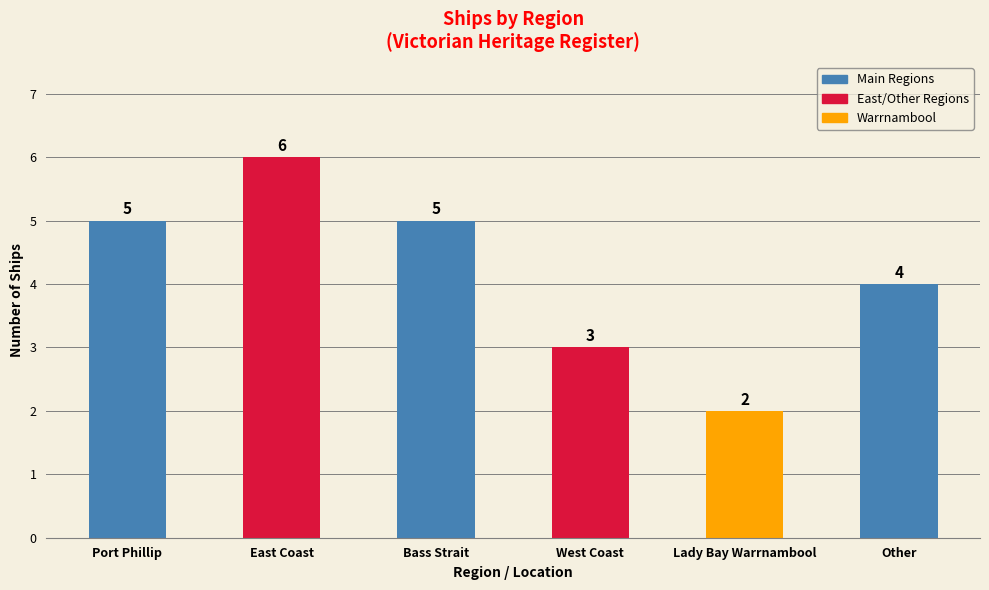

What position from the right is Port Phillip?

6